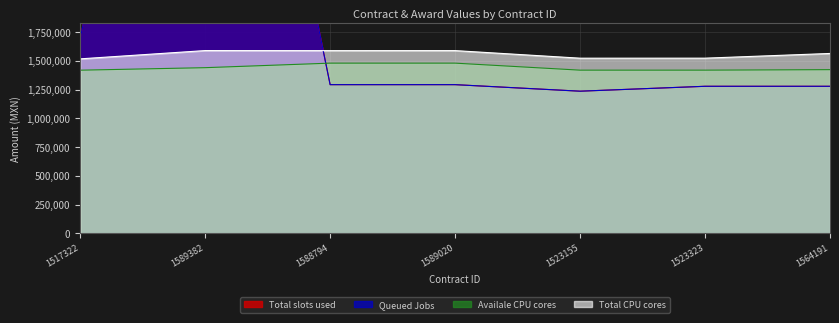

True or false: awards.value.amount and contracts.value.amount intersect in this chart.

False